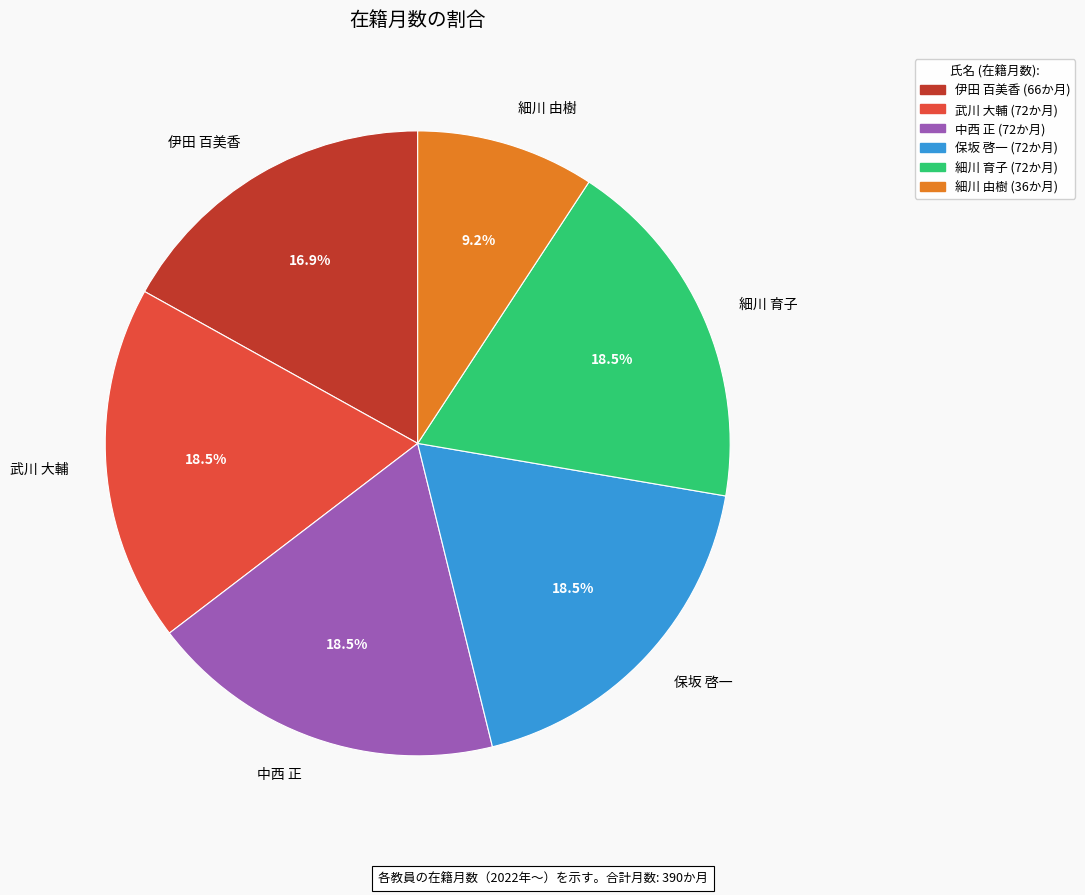

Which slice is the smallest?

細川 由樹